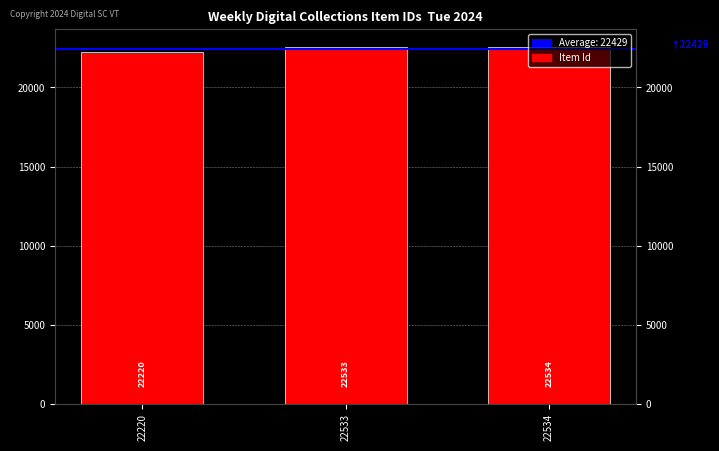

Reading left to right, extract all data points from this chart.

22220=22220	22533=22533	22534=22534